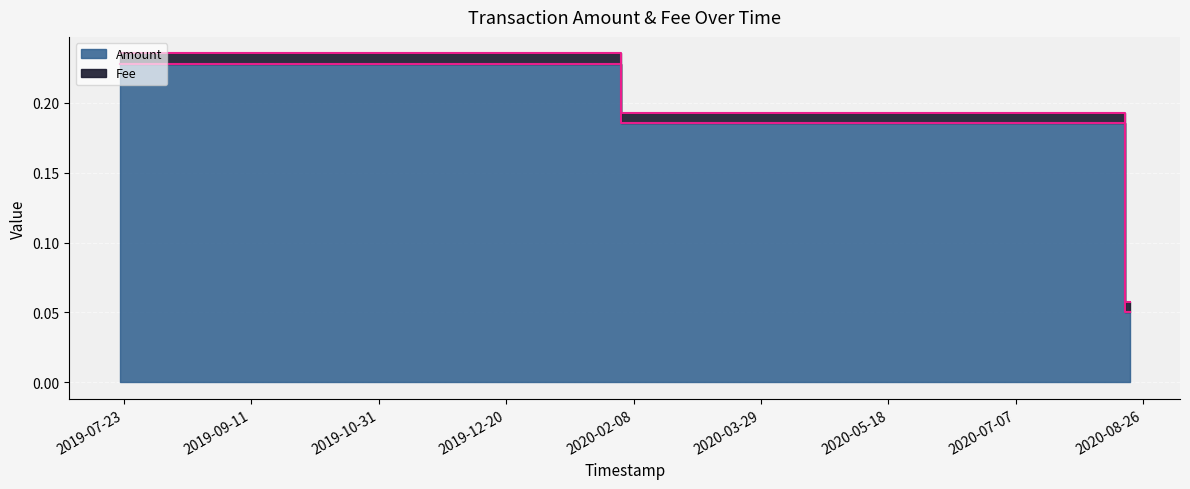

What position from the right is 2019-07-21 12:17:27?

3